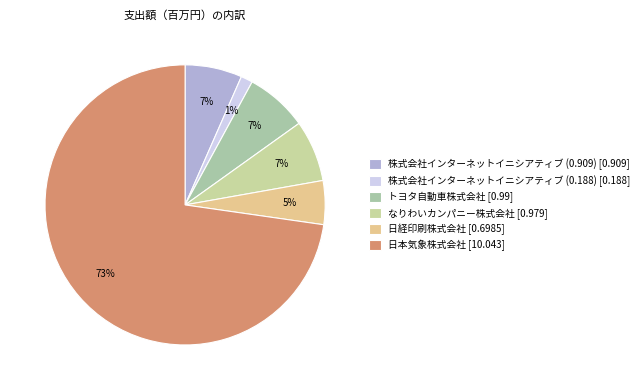

The なりわいカンパニー株式会社 slice represents 18% of the pie. True or false?

False